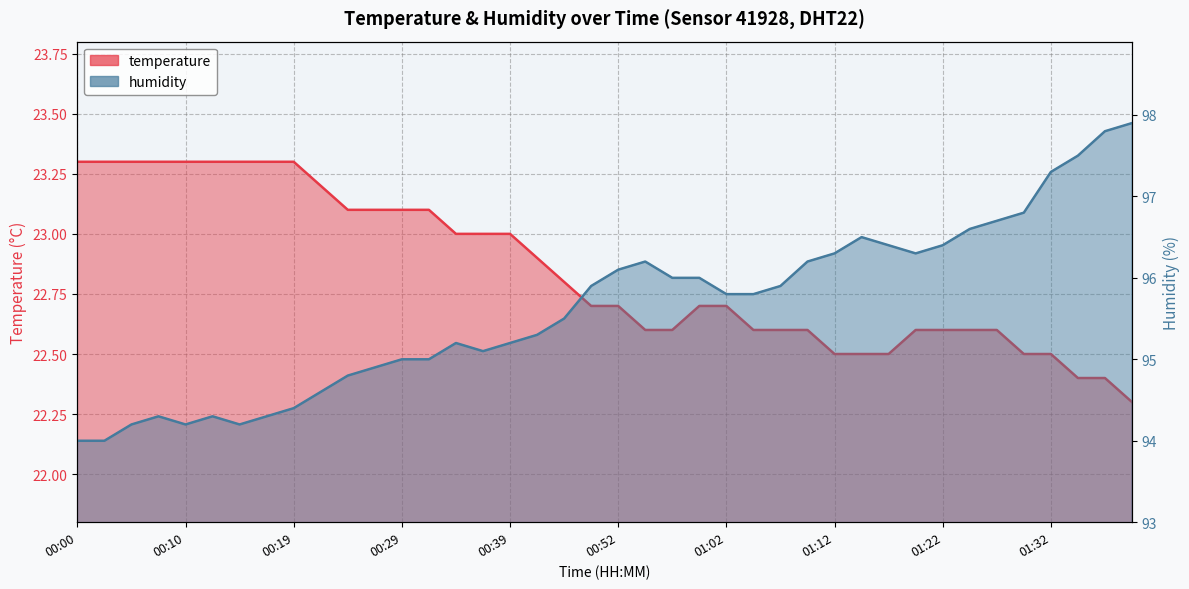

Which category has the lowest value in the temperature series?

01:39